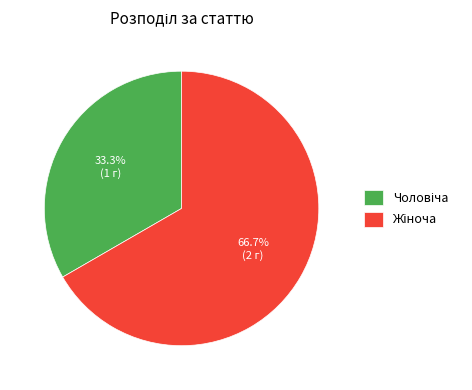

Is there a majority slice in this chart?

Yes